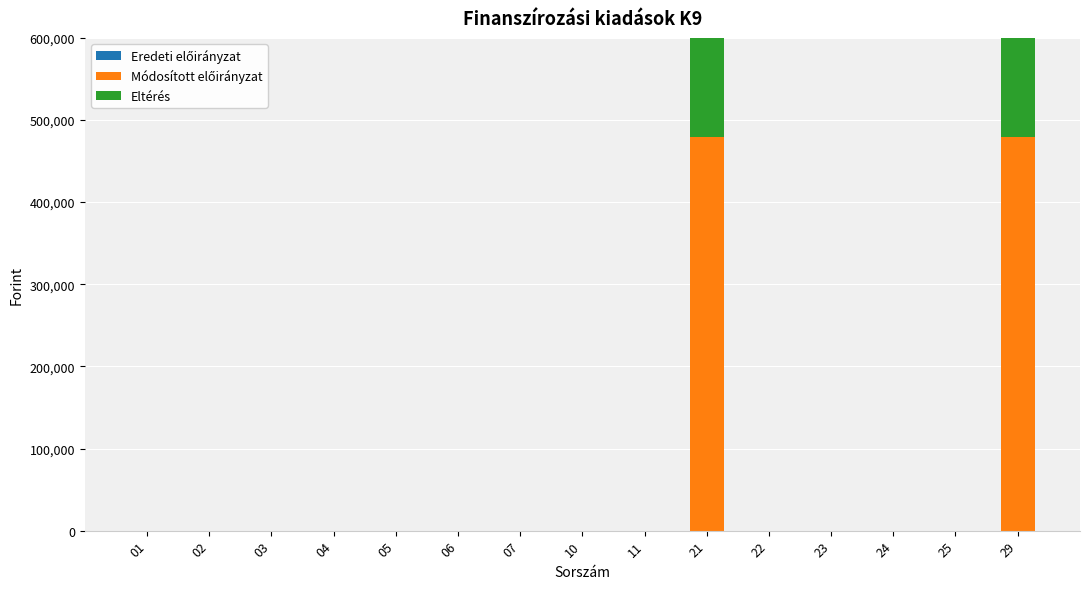

Is the value of Eltérés at 04 greater than the value of Módosított előirányzat at 01?

No